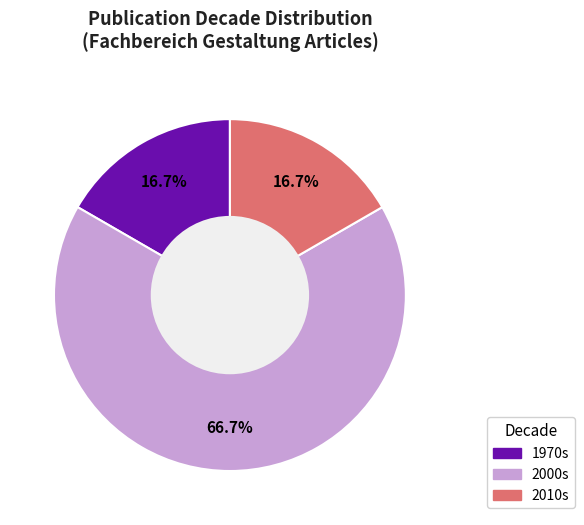

Does any single category account for the majority?

Yes